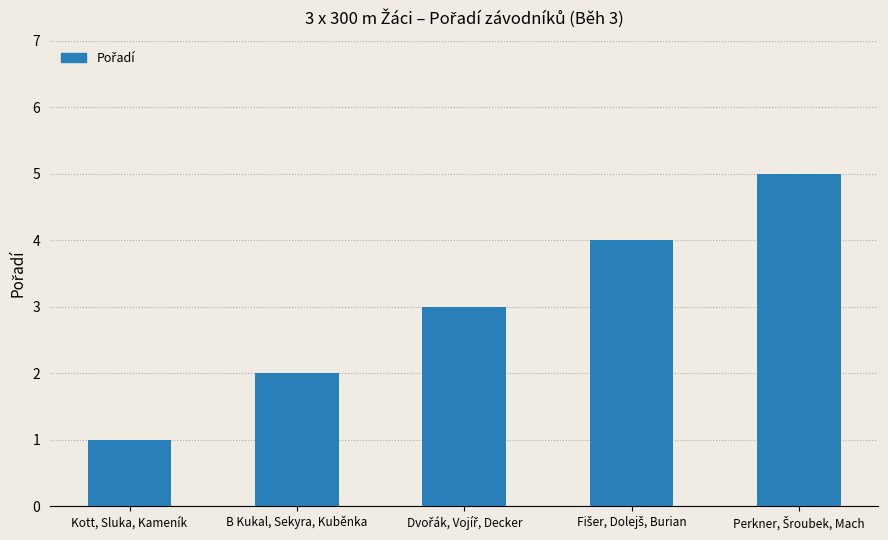

What is the change in value from Kott, Sluka, Kameník to B Kukal, Sekyra, Kuběnka?

+1